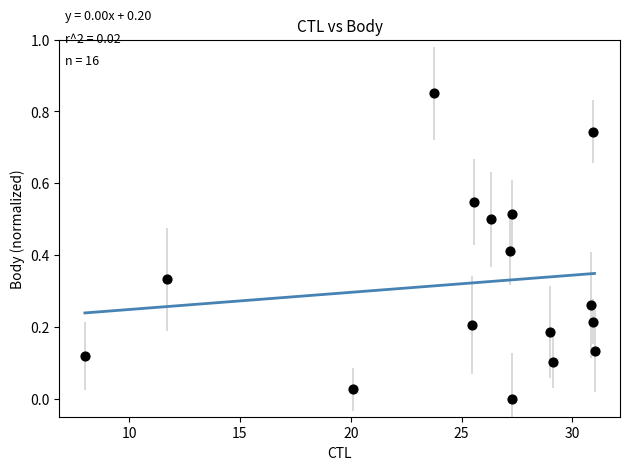

What is the range of X values (max minus min)?

23.0